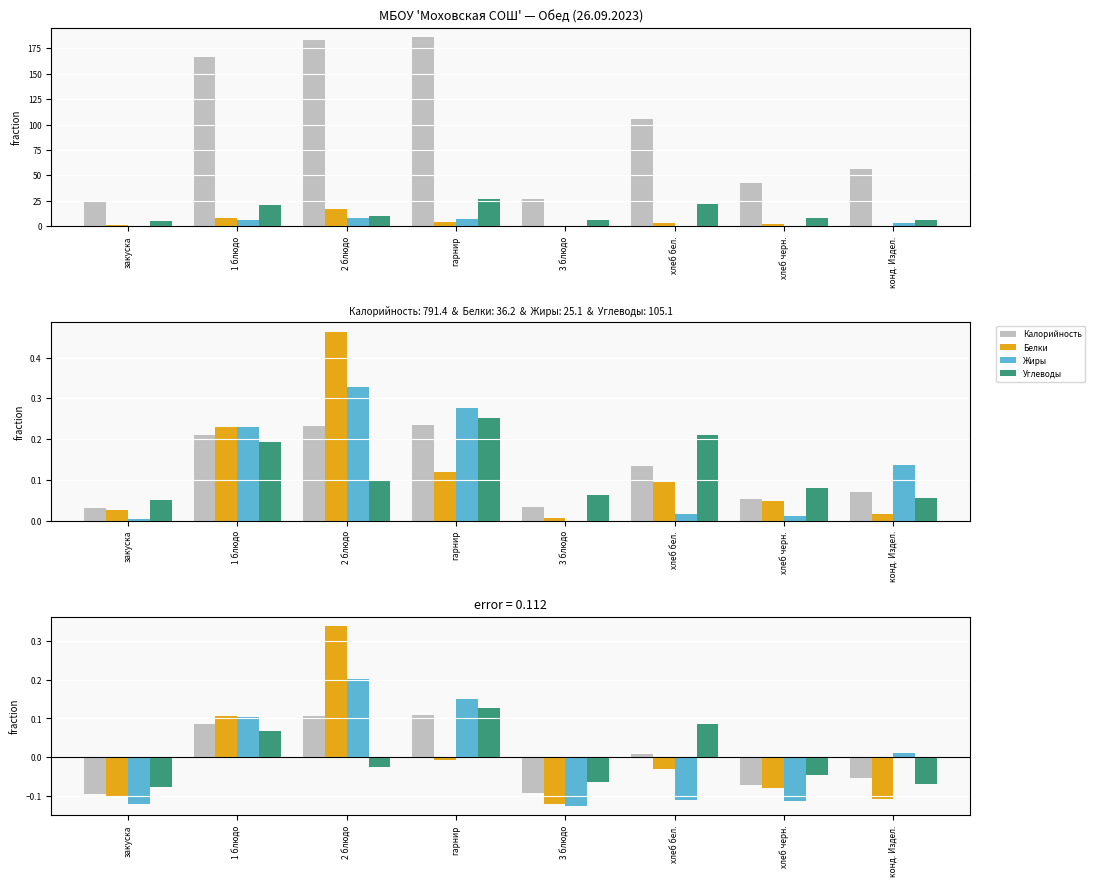

What are all the series names shown in the legend?

Калорийность, Белки, Жиры, Углеводы